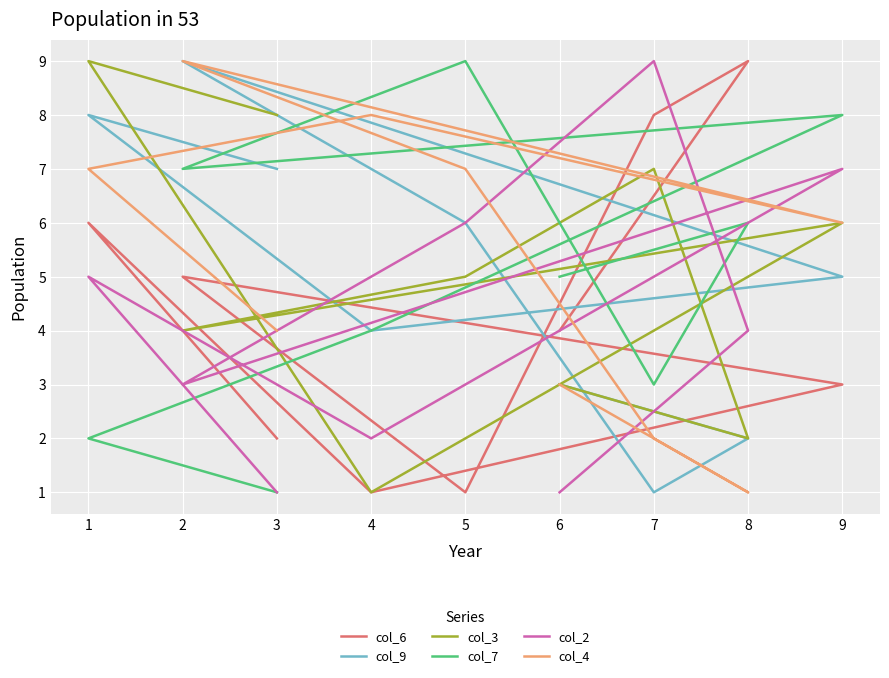

What is the difference between the second highest and second lowest values in the col_6 series?

7